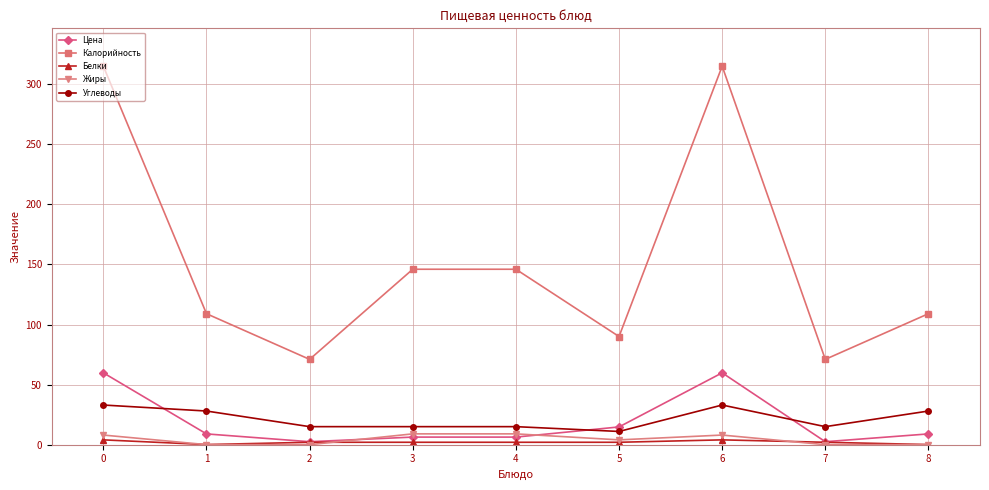

How many data points does each series have?

9